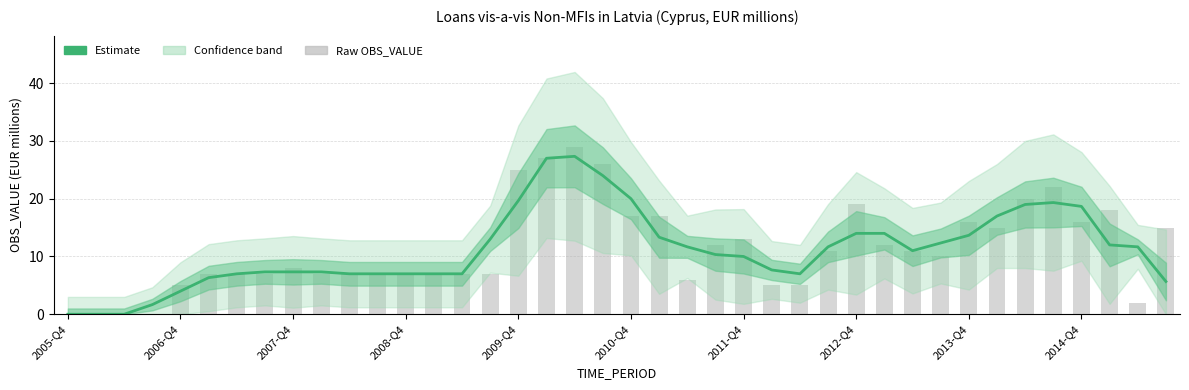

What is the average value of the OBS_VALUE (Estimate) series?

11.2